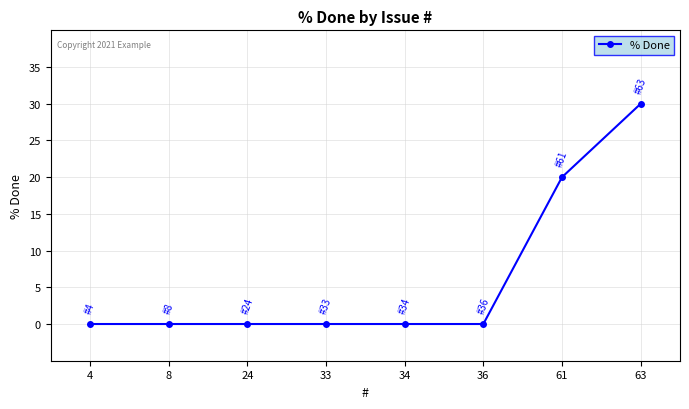

How many lines are shown in the chart?

1